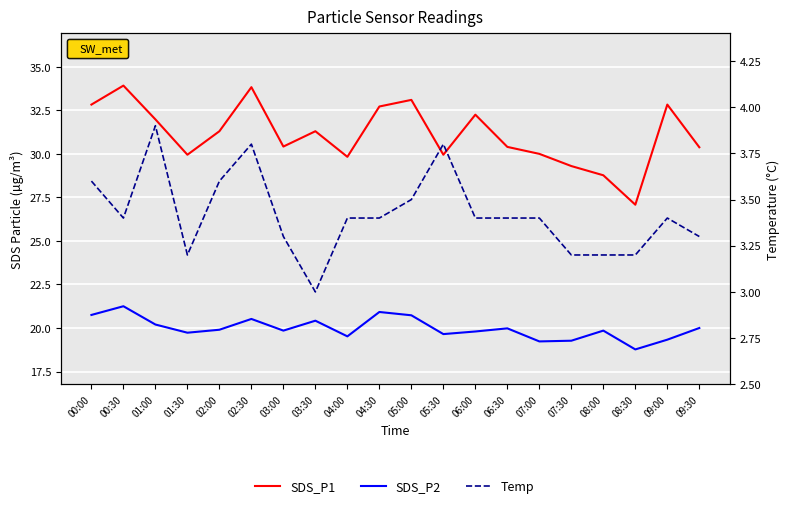

In Temp, how many points are higher than both neighbors (excluding endpoints)?

4